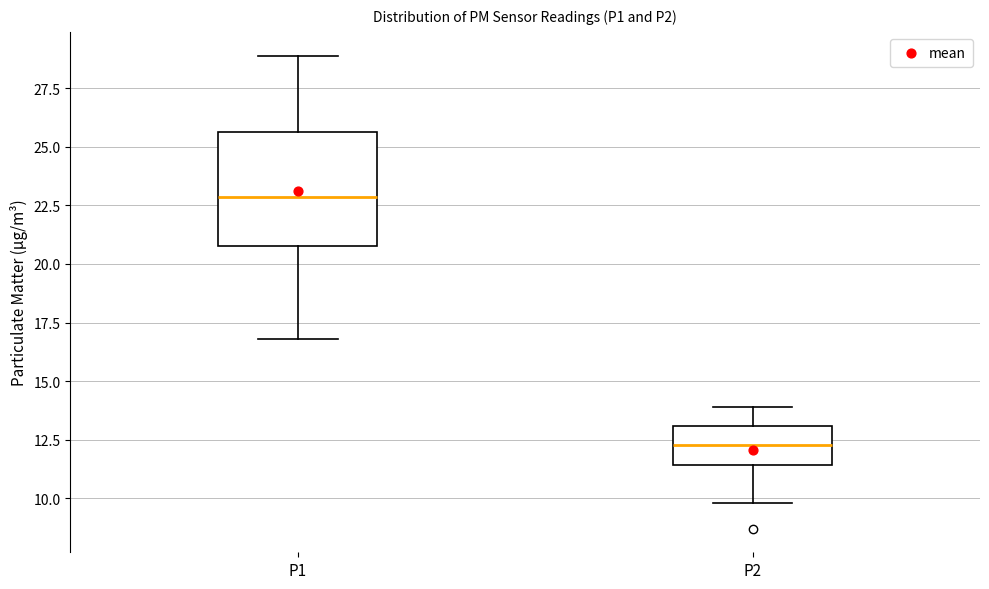

Where does the upper whisker of the box for P1 end on the y-axis? The values are not printed on the chart, so give them approximately, as read against the axis.

29.0